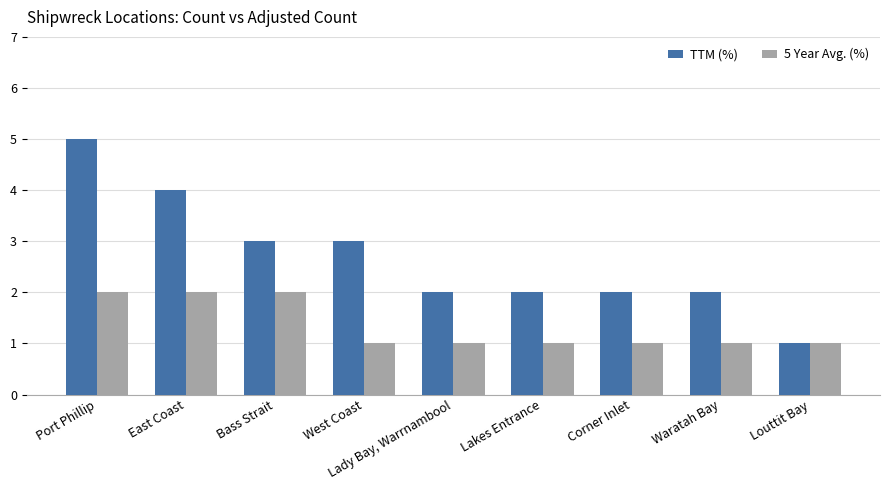

Is the value of TTM (%) at East Coast greater than the value of 5 Year Avg. (%) at East Coast?

Yes